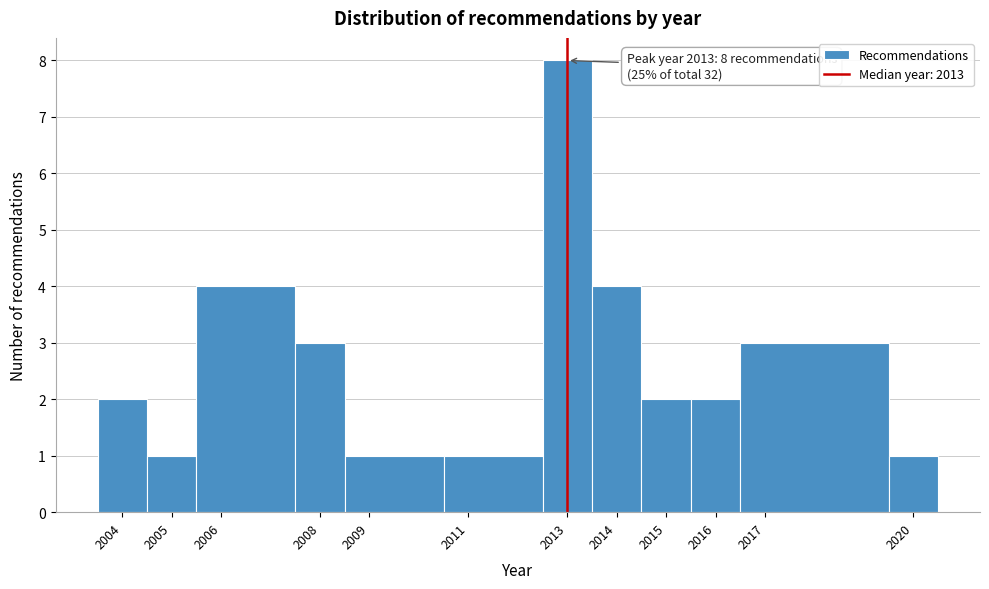

Over which range of the x-axis is the bar tallest?

2012.5 to 2013.5